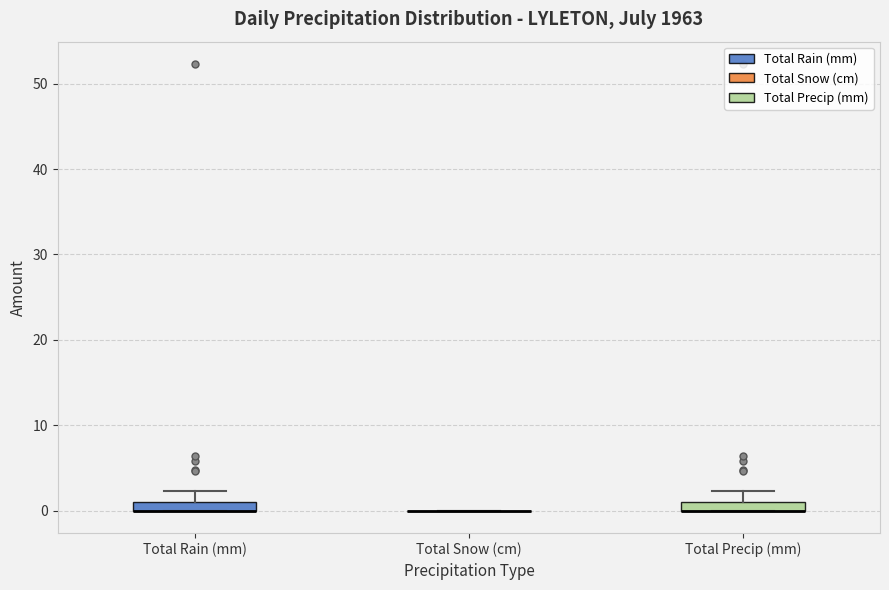

Where is the upper edge of the box for Total Precip (mm) on the y-axis? The values are not printed on the chart, so give them approximately, as read against the axis.

1